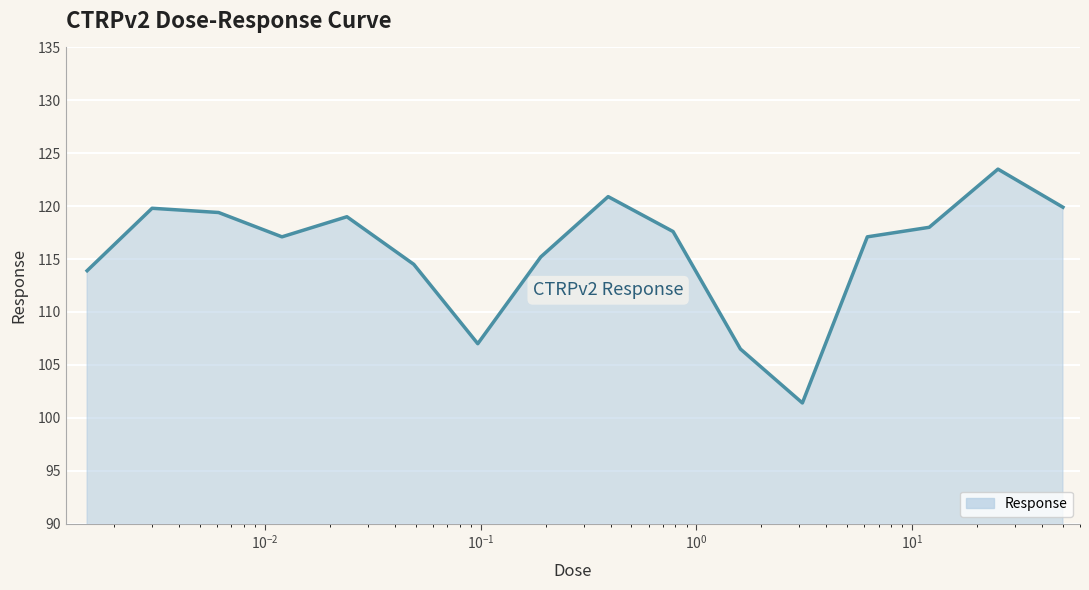

What is the maximum value shown in the chart?

123.5